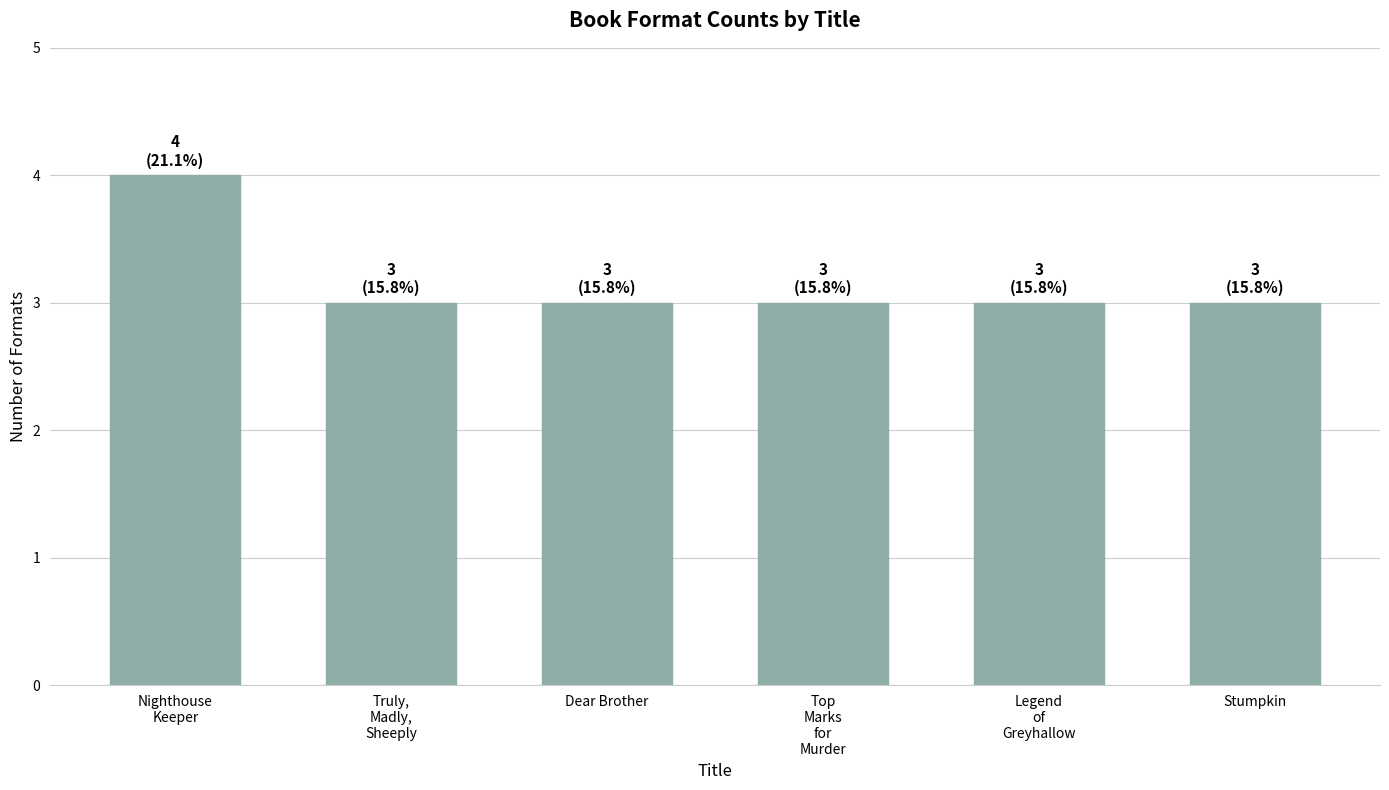

What is the smallest value displayed?

3